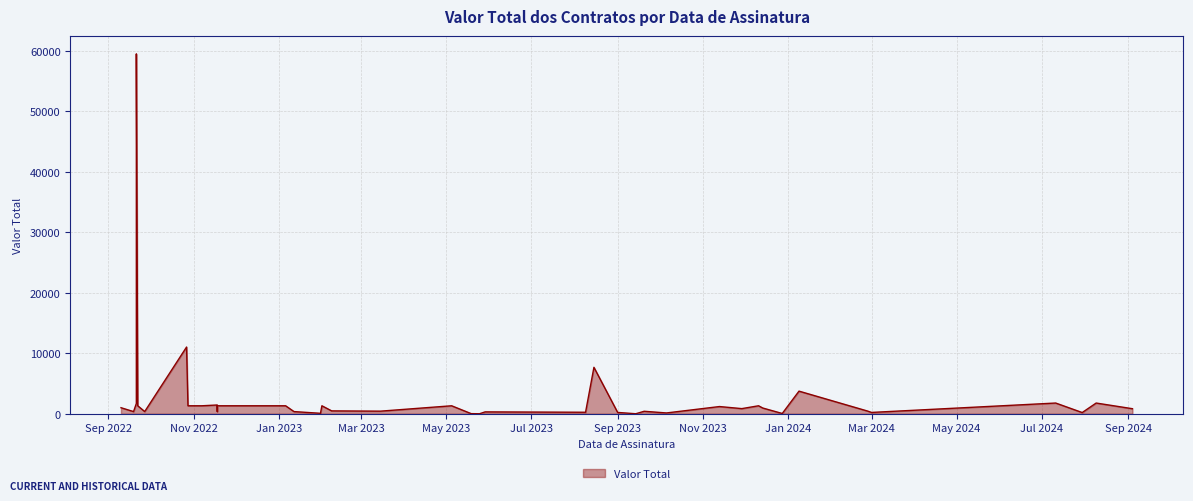

What is the label of the 31st point from the left?

2024-08-09